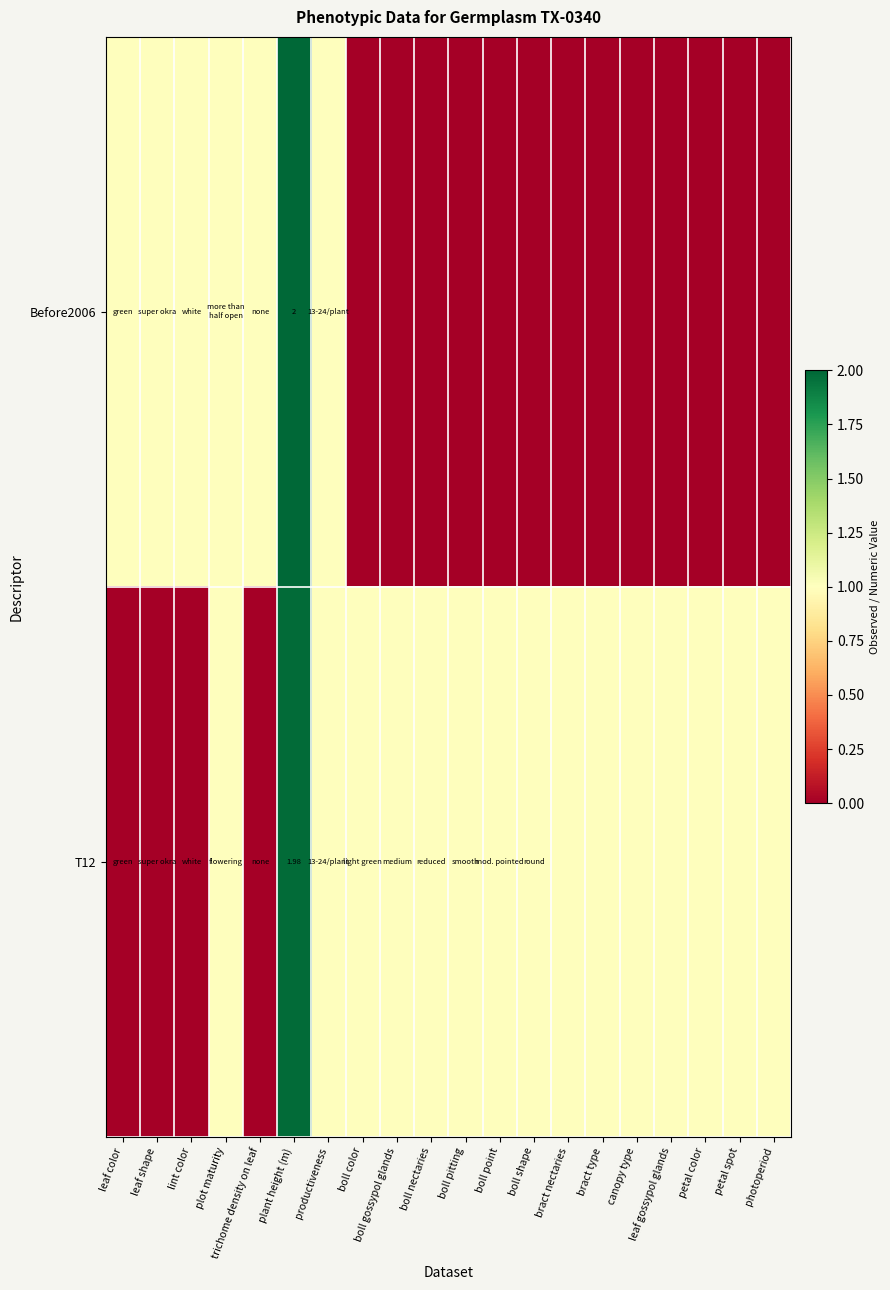

The T12 series shows 1.0 at leaf gossypol glands. True or false?

True